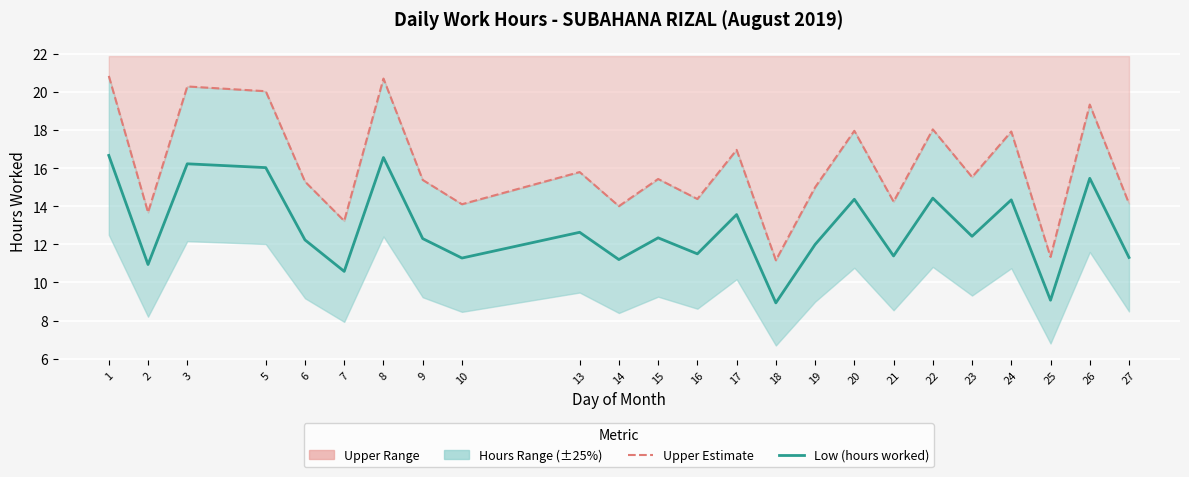

Read the Upper Estimate value at 14.

14.0